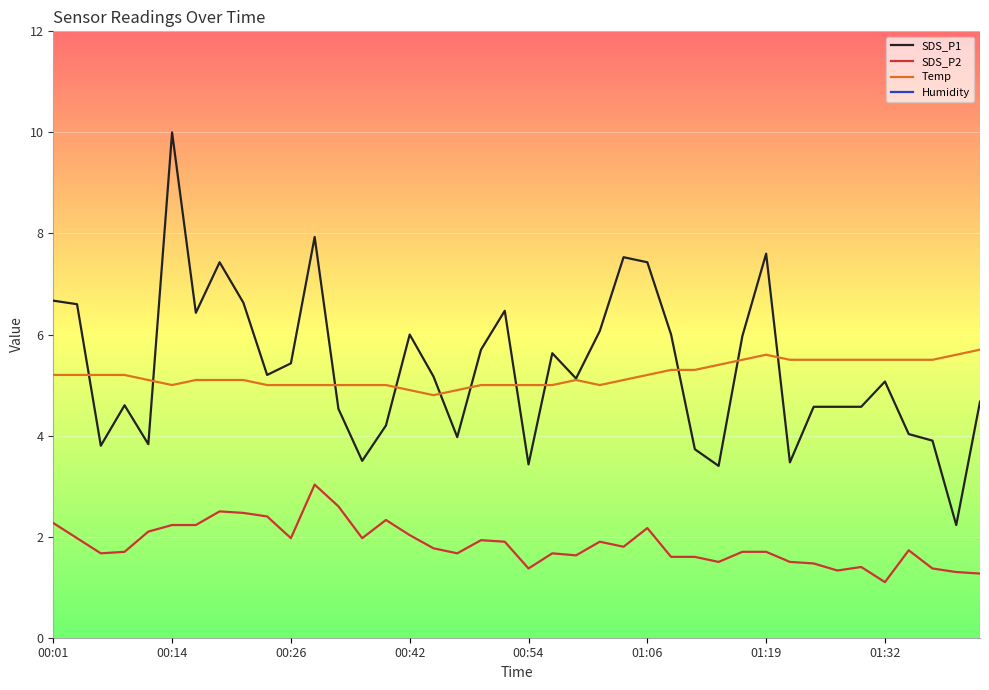

Reading right to left, extract all data points from this chart.

SDS_P1: 4.7	2.2	3.9	4.0	5.1	4.6	4.6	4.6	3.5	7.6	6.0	3.4	3.7	6.0	7.4	7.5	6.1	5.1	5.6	3.4	6.5	5.7	4.0	5.2	6.0	4.2	3.5	4.5	7.9	5.4	5.2	6.6	7.4	6.4	10.0	3.8	4.6	3.8	6.6	6.7
SDS_P2: 1.3	1.3	1.4	1.7	1.1	1.4	1.3	1.5	1.5	1.7	1.7	1.5	1.6	1.6	2.2	1.8	1.9	1.6	1.7	1.4	1.9	1.9	1.7	1.8	2.0	2.3	2.0	2.6	3.0	2.0	2.4	2.5	2.5	2.2	2.2	2.1	1.7	1.7	2.0	2.3
Temp: 5.7	5.6	5.5	5.5	5.5	5.5	5.5	5.5	5.5	5.6	5.5	5.4	5.3	5.3	5.2	5.1	5.0	5.1	5.0	5.0	5.0	5.0	4.9	4.8	4.9	5.0	5.0	5.0	5.0	5.0	5.0	5.1	5.1	5.1	5.0	5.1	5.2	5.2	5.2	5.2
Humidity: 99.9	99.9	99.9	99.9	99.9	99.9	99.9	99.9	99.9	99.9	99.9	99.9	99.9	99.9	99.9	99.9	99.9	99.9	99.9	99.9	99.9	99.9	99.9	99.9	99.9	99.9	99.9	99.9	99.9	99.9	99.9	99.9	99.9	99.9	99.9	99.9	99.9	99.9	99.9	99.9